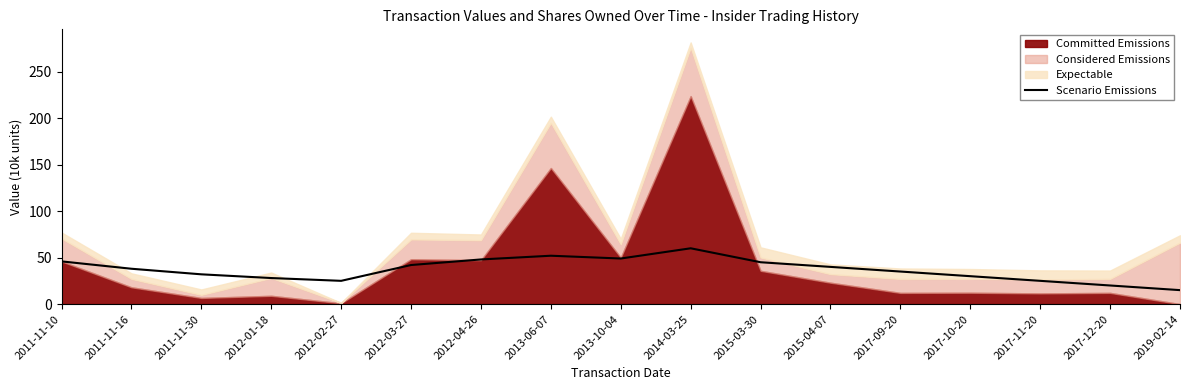

At which label does Scenario Emissions reach its peak?

2014-03-25